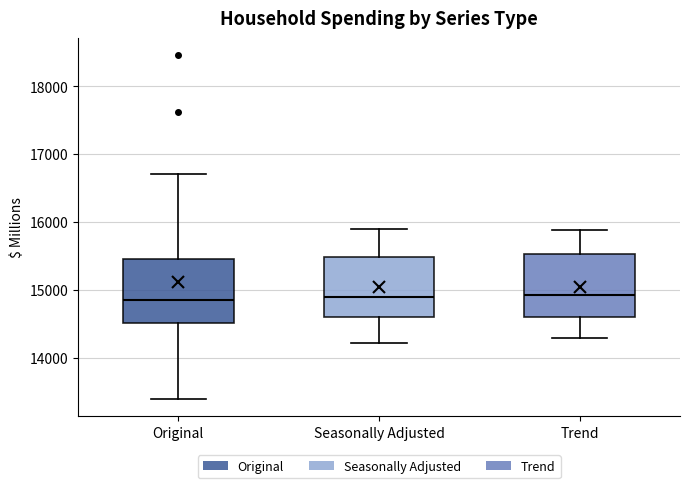

Reading left to right, read every box against the y-axis: the position of its median line, the range the box covers, and the ends of its whiskers. The values are not printed on the chart, so give them approximately, as read against the axis.

Original: median 14900, box 14500 to 15500, whiskers 13400 to 16700
Seasonally Adjusted: median 14900, box 14600 to 15500, whiskers 14200 to 15900
Trend: median 14900, box 14600 to 15500, whiskers 14300 to 15900